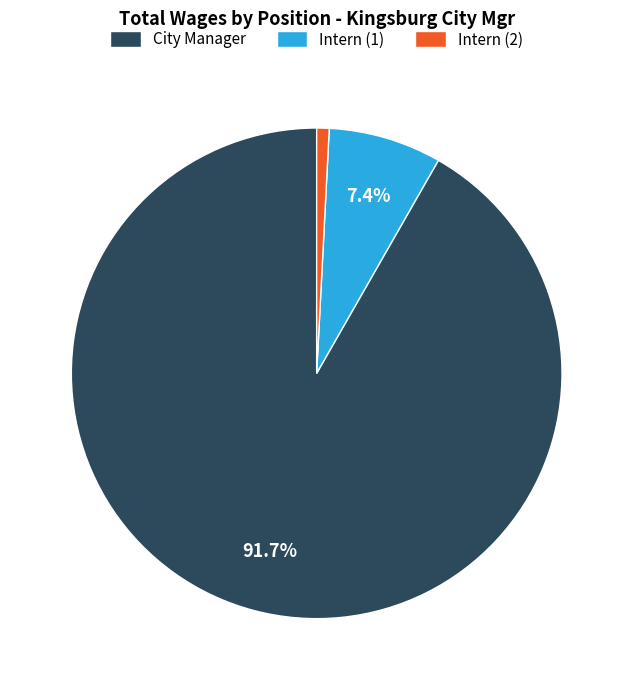

How many segments does this pie chart have?

3